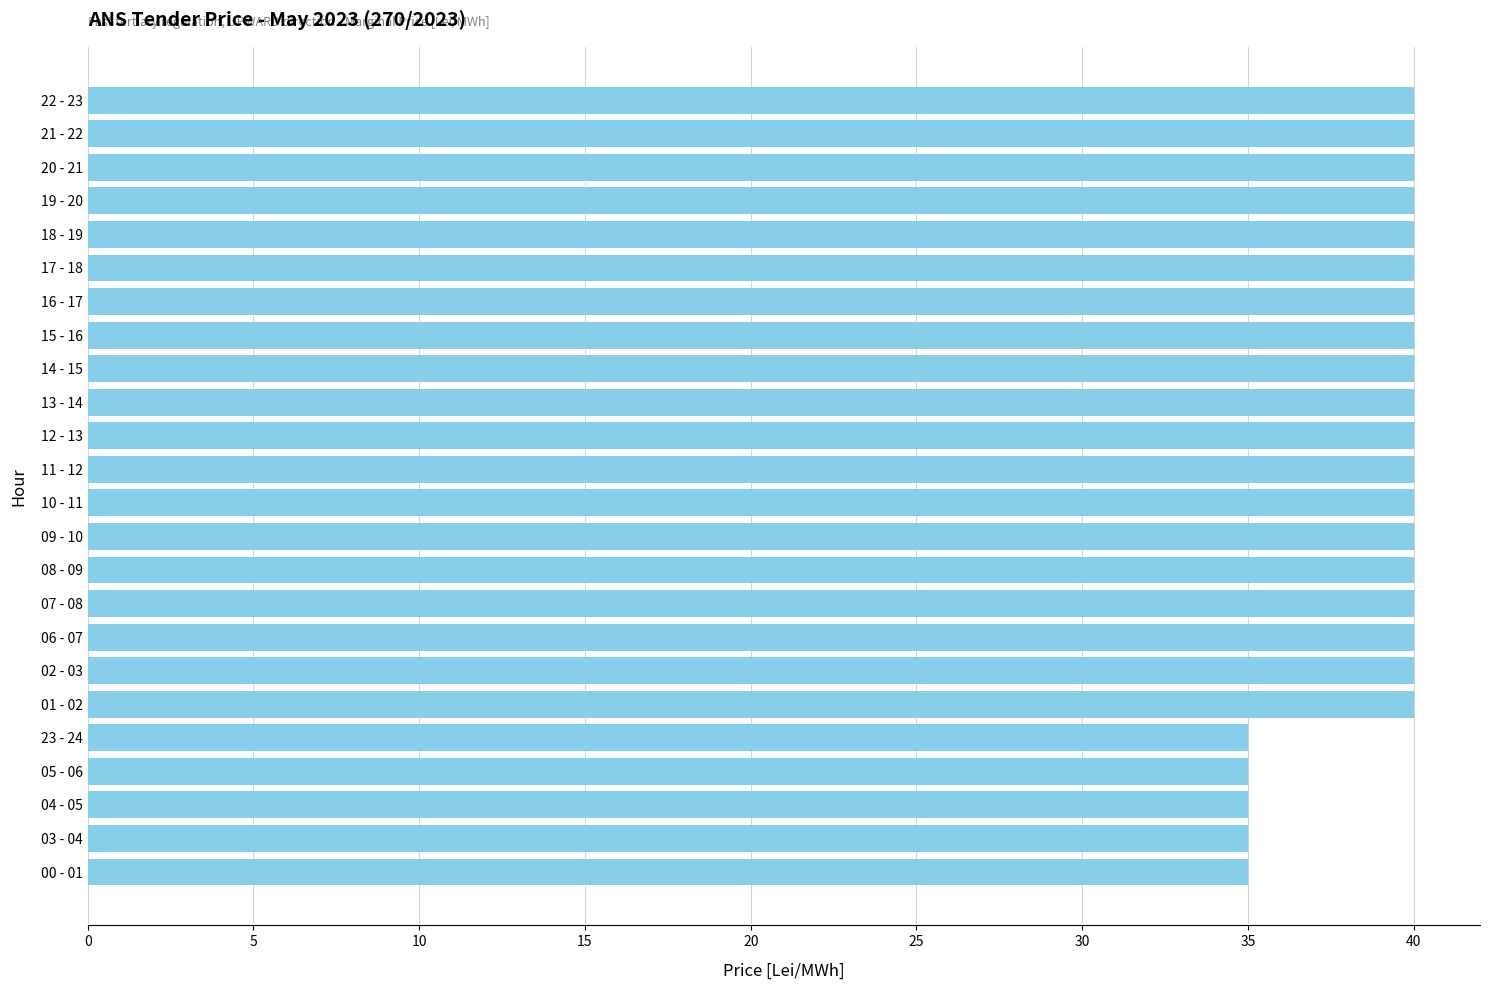

What is the average value?

39